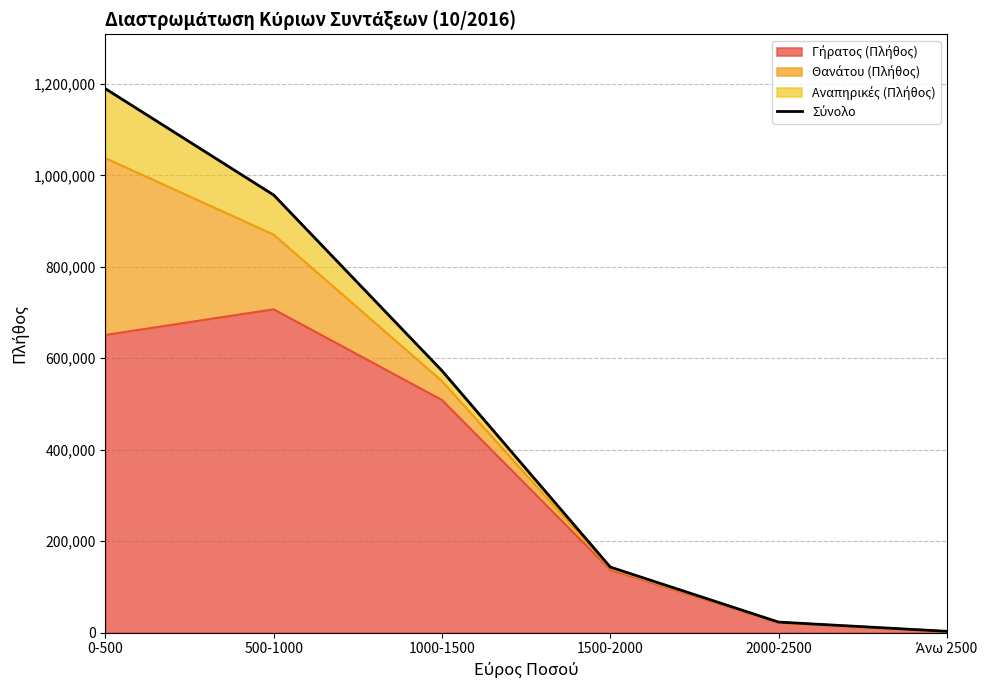

What is the change in value from 1000-1500 to Άνω 2500?

-569959